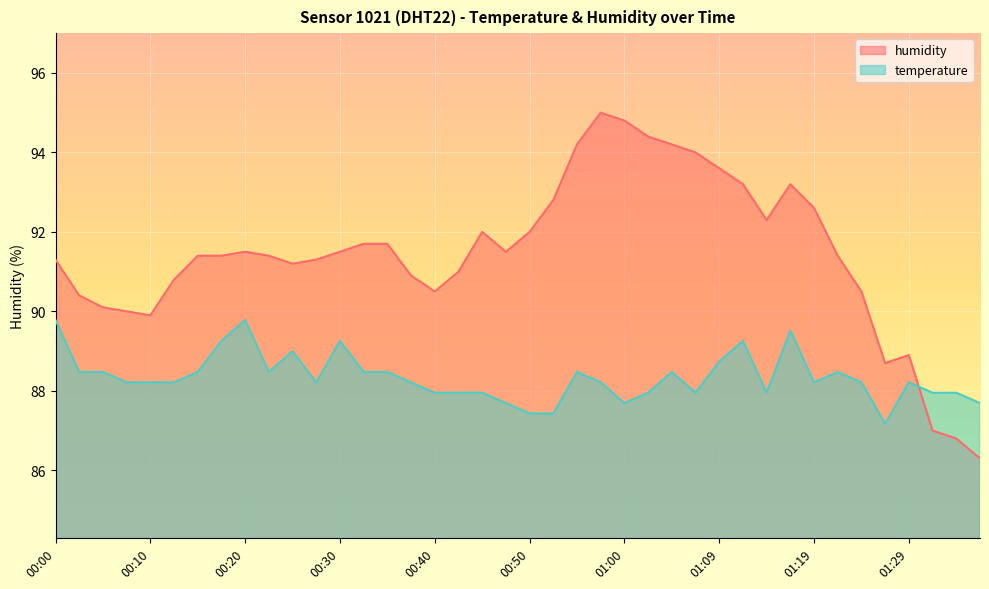

Between 01:22 and 01:17, which is larger?

01:17